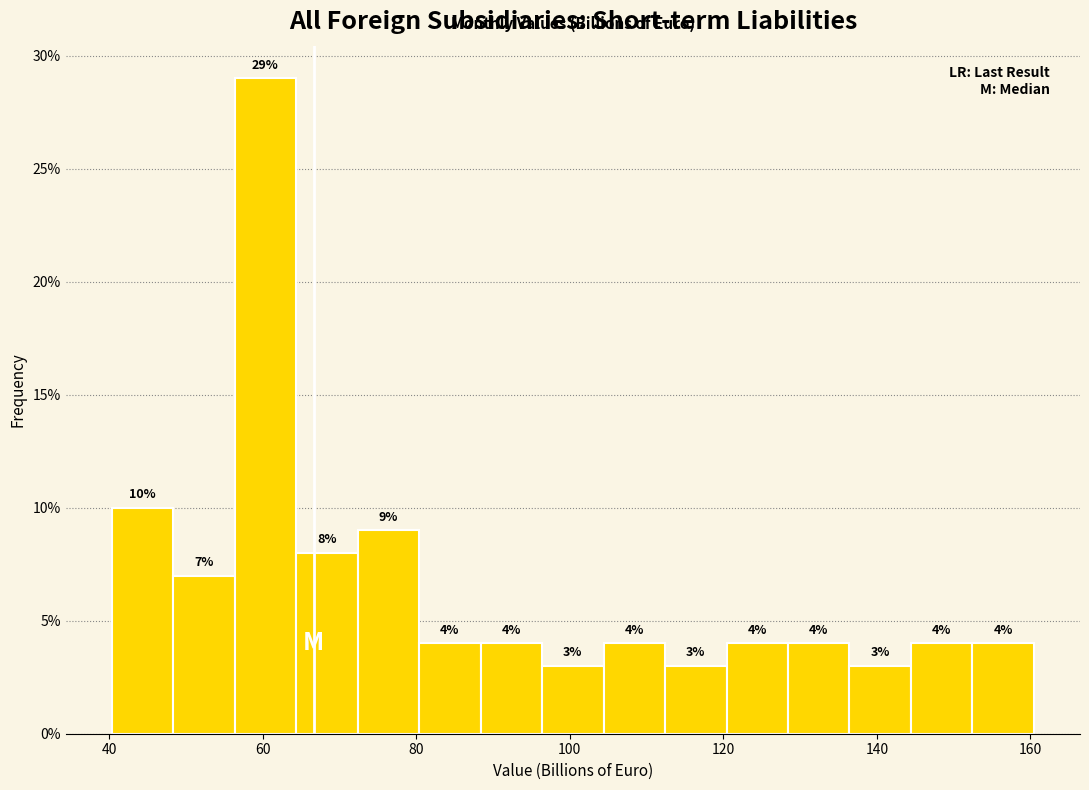

Which range on the x-axis has the tallest bar?

56 to 64